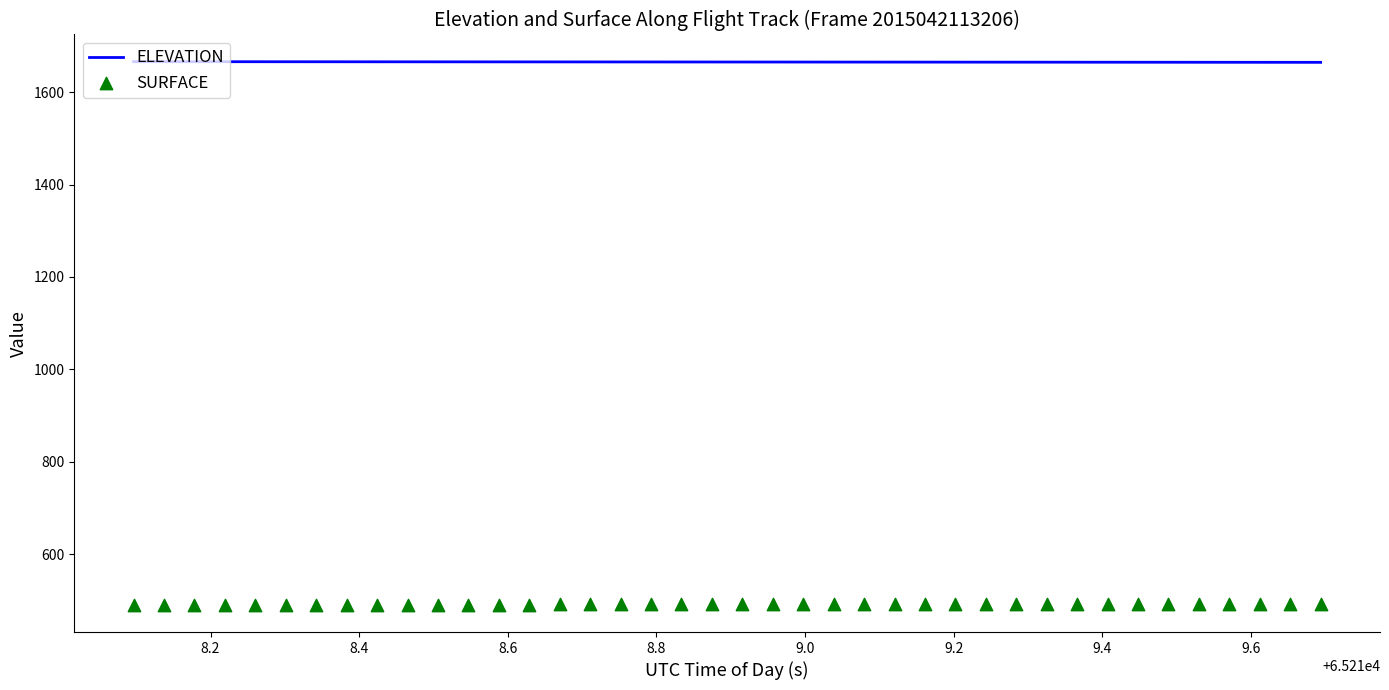

Which series has the widest spread of Y values?

SURFACE